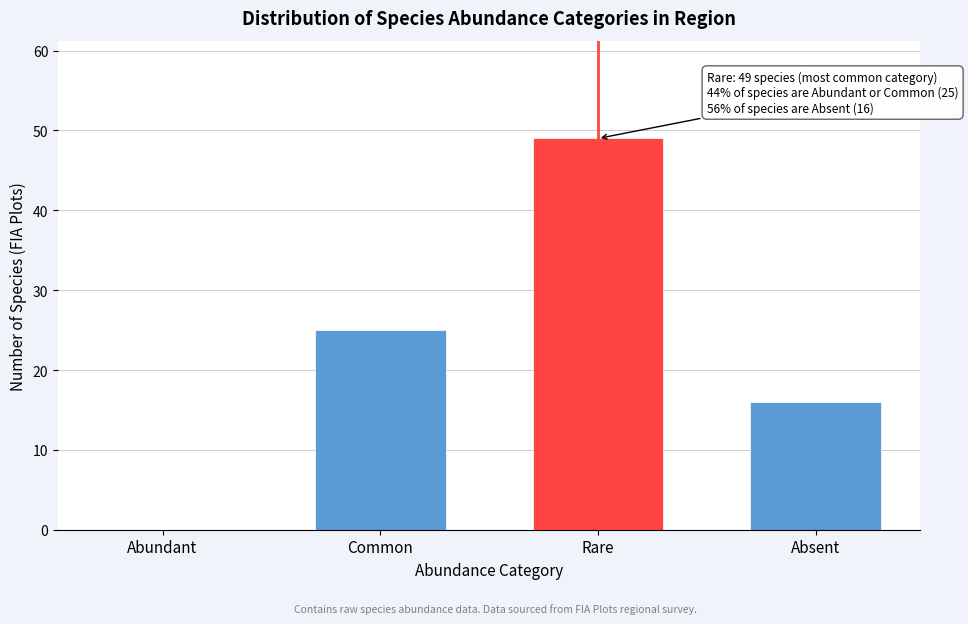

Reading left to right, transcribe all the data shown in this chart.

Abundant=0	Common=25	Rare=49	Absent=16